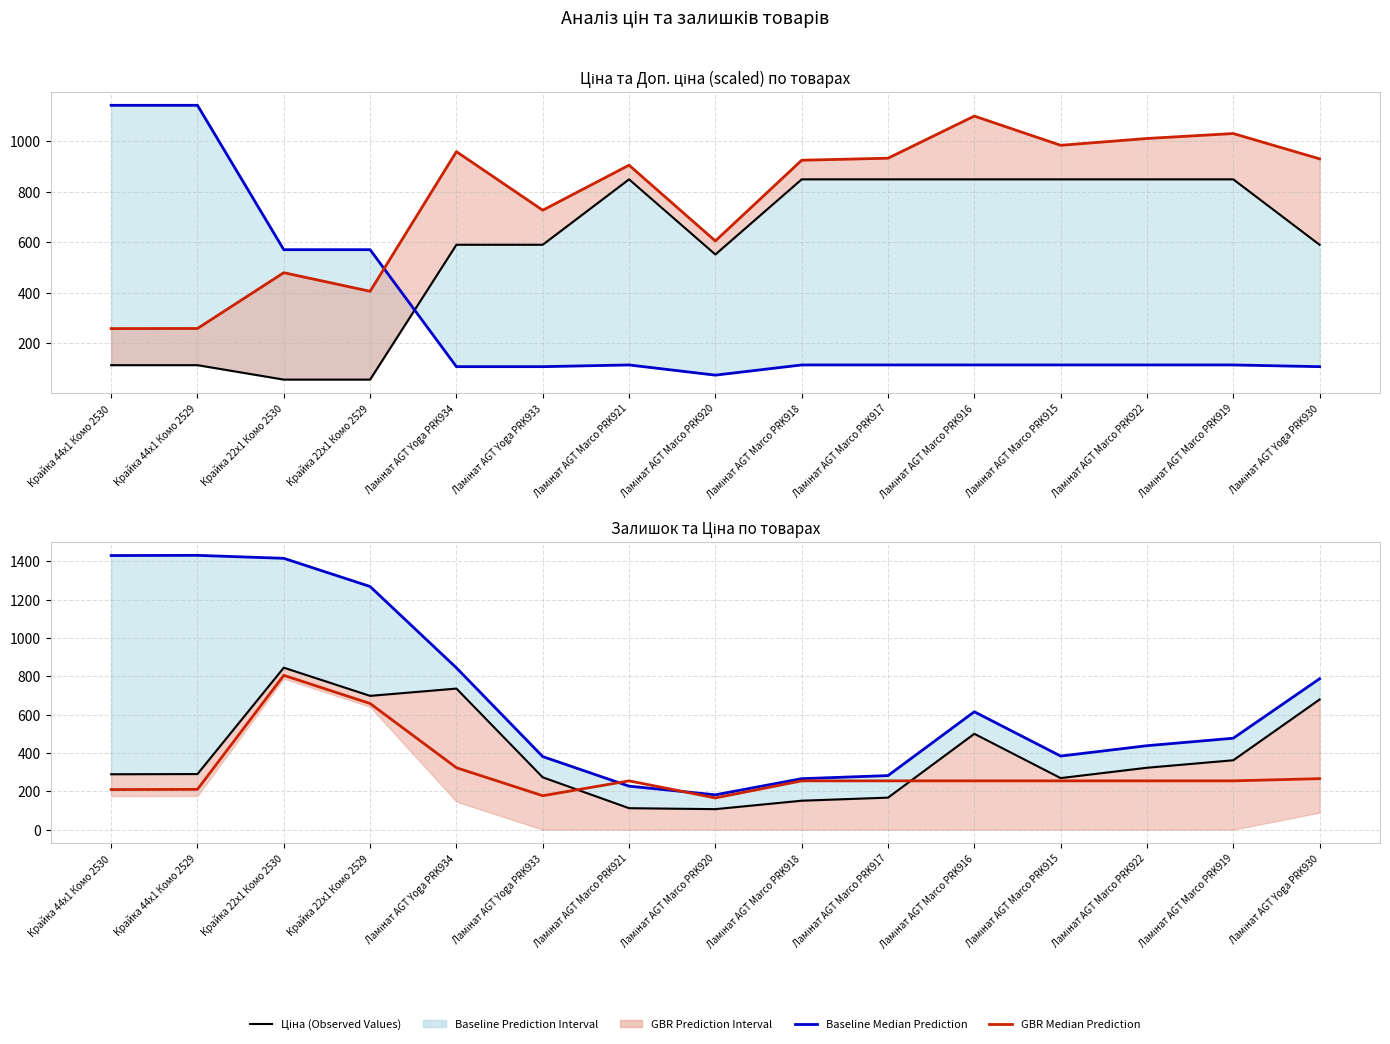

What is the total value across all series at Ламінат AGT Marco PRK918?

2558.8